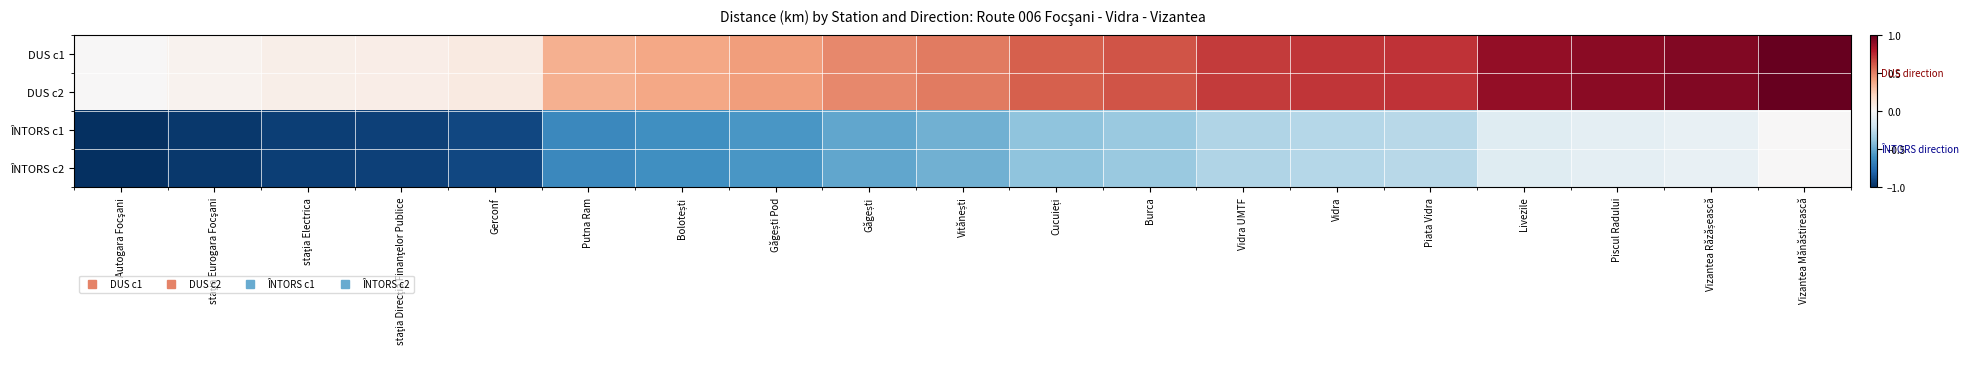

List the series in order of their peak value, lowest first.

ÎNTORS c1, ÎNTORS c2, DUS c1, DUS c2